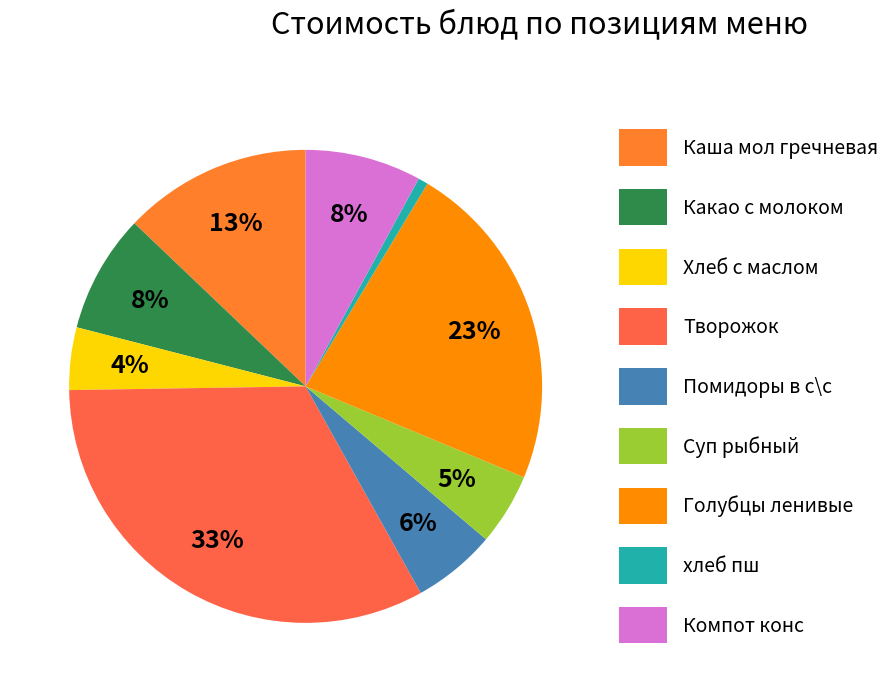

Does Каша мол гречневая account for over 50% of the chart?

No